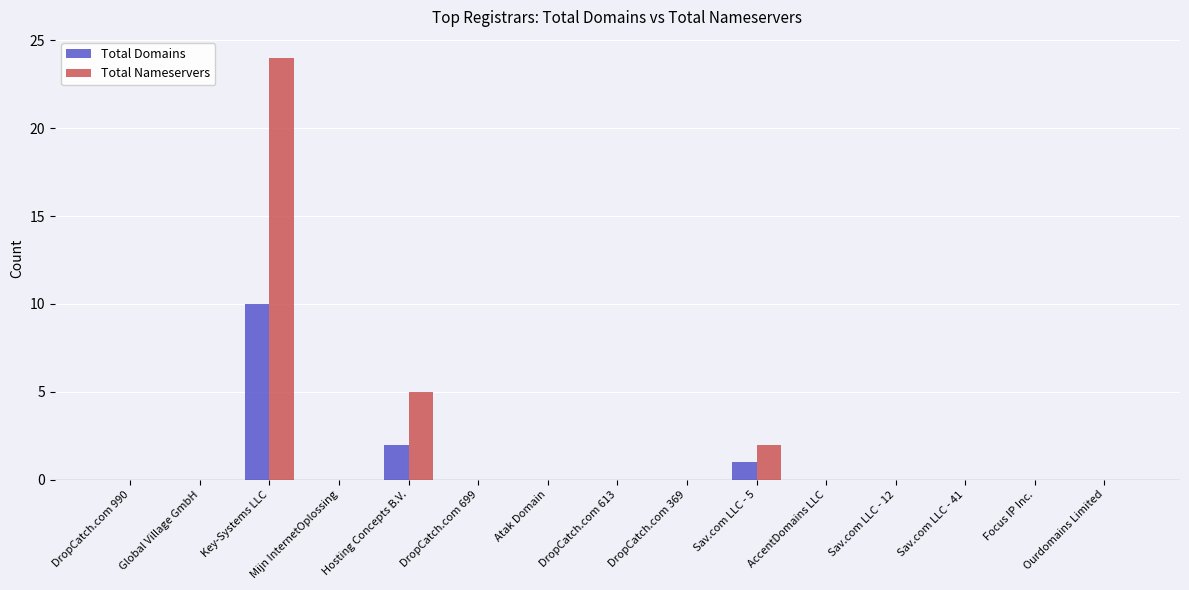

What is the sum of all Total Domains values?

13